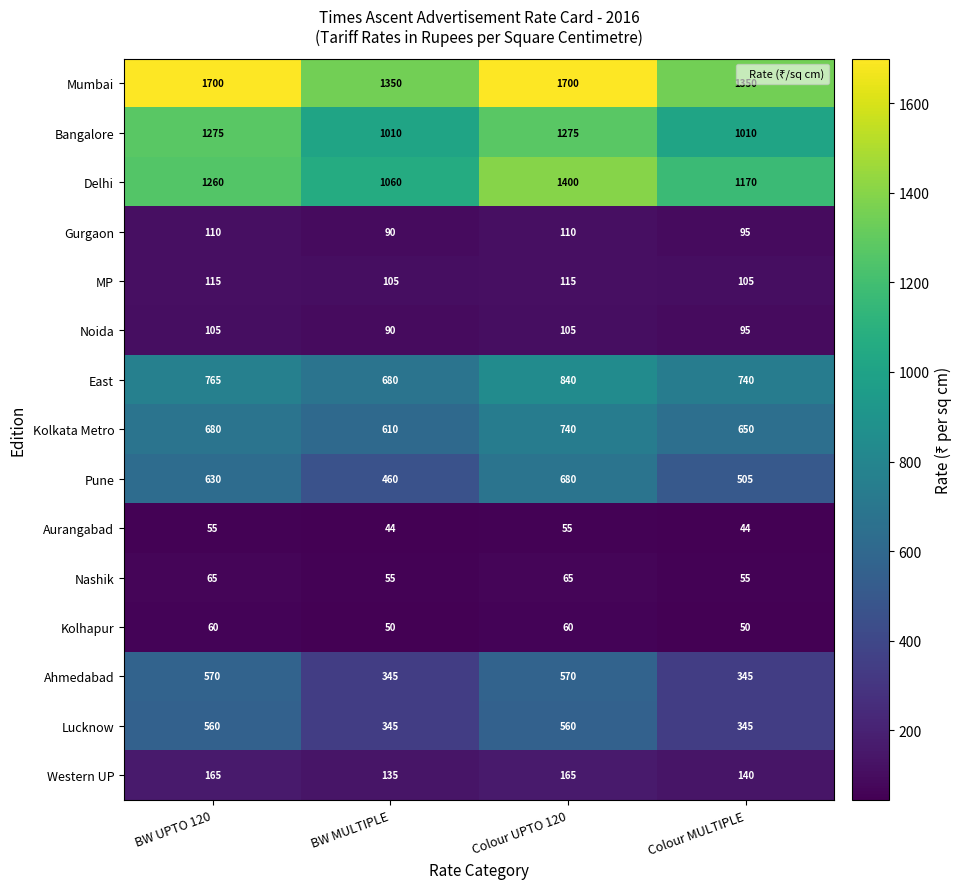

What is the total value across all series at BW MULTIPLE?

6429